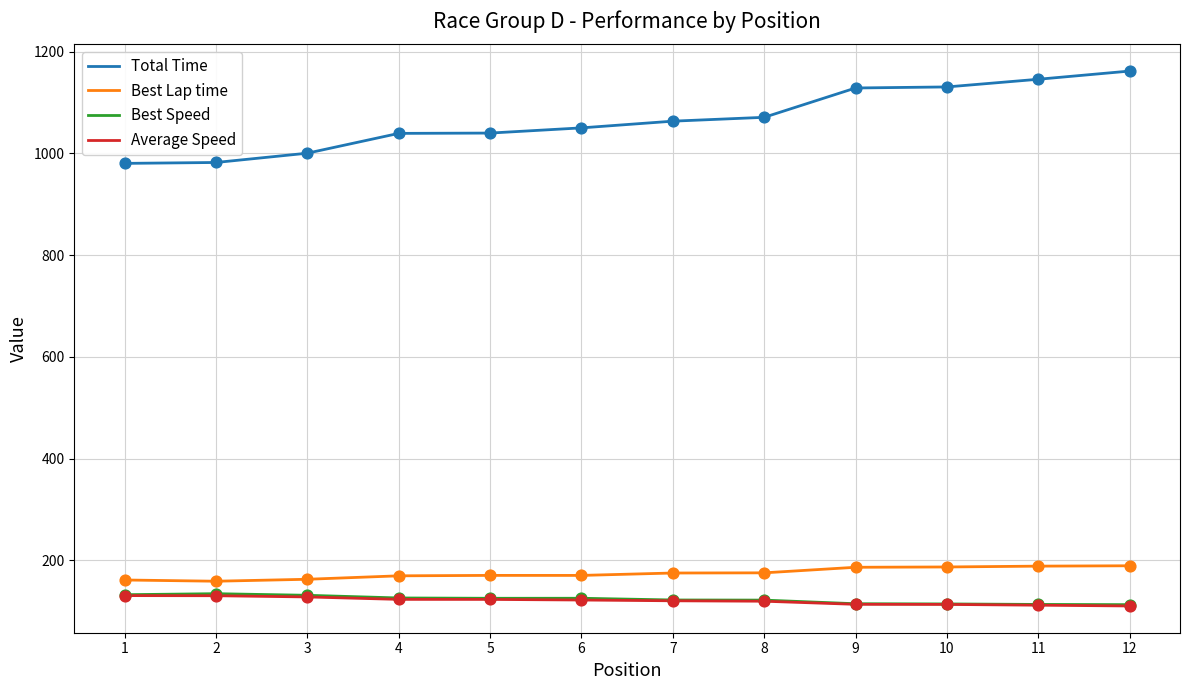

What are all the series names shown in the legend?

Total Time, Best Lap time, Best Speed, Average Speed